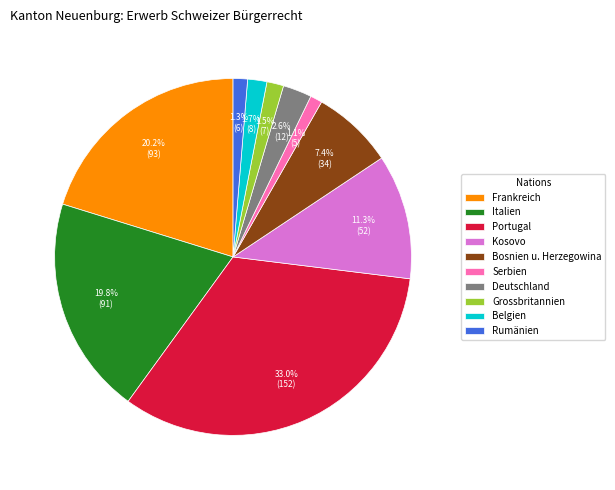

To the nearest percent, what portion does Rumänien represent?

1%